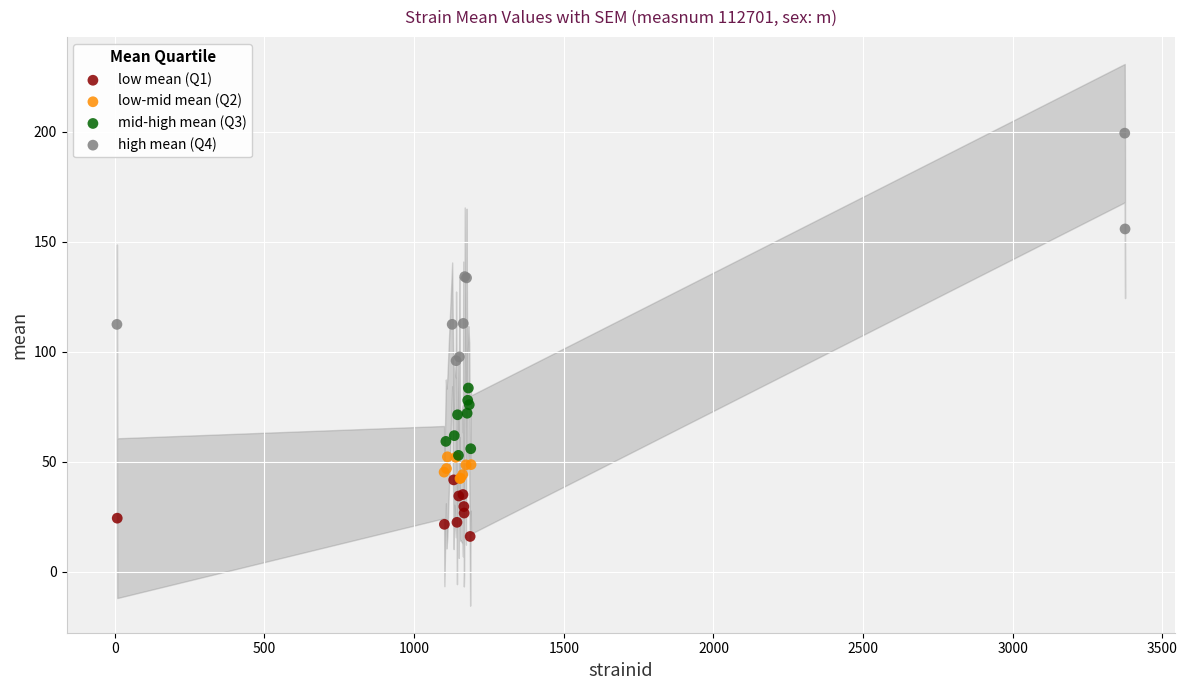

Which series reaches the maximum Y coordinate?

high mean (Q4)